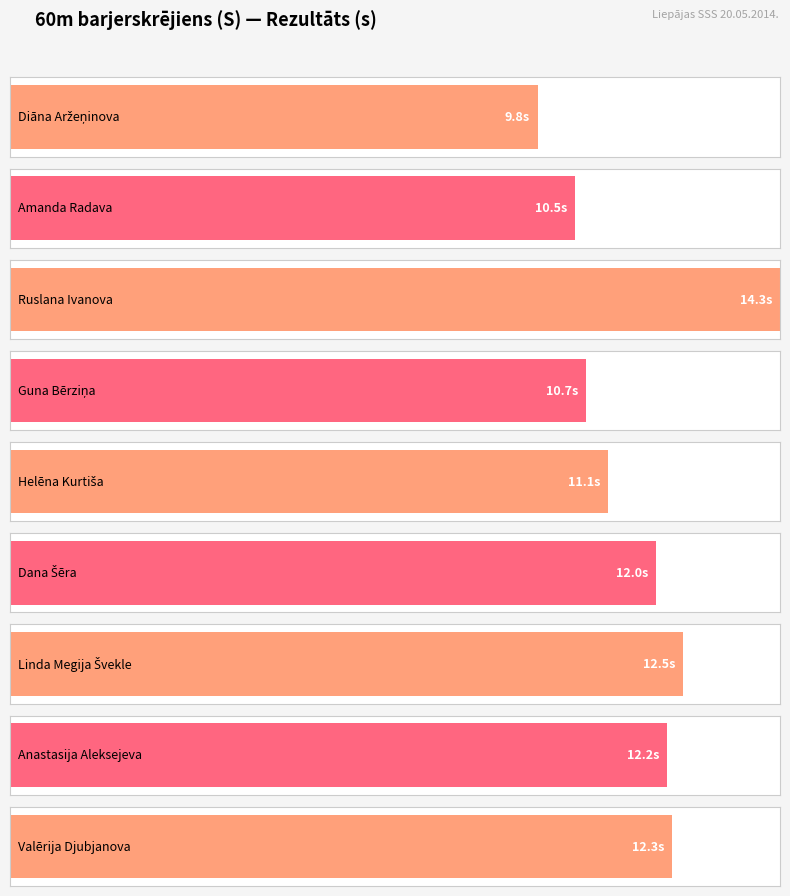

Reading left to right, extract all data points from this chart.

Diāna Aržeņinova=9.8	Amanda Radava=10.5	Ruslana Ivanova=14.3	Guna Bērziņa=10.7	Helēna Kurtiša=11.1	Dana Šēra=12.0	Linda Megija Švekle=12.5	Anastasija Aleksejeva=12.2	Valērija Djubjanova=12.3